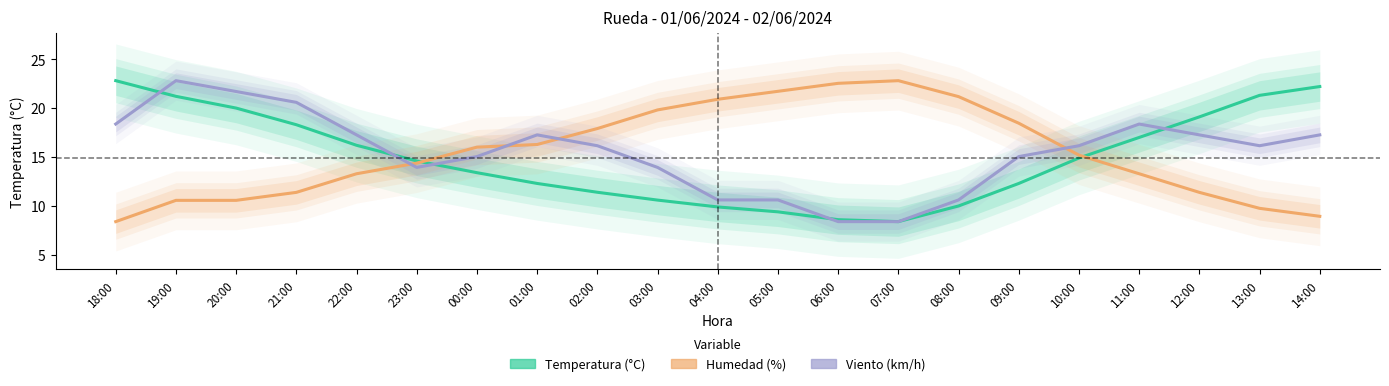

What is the label of the 2nd point from the right?

13:00